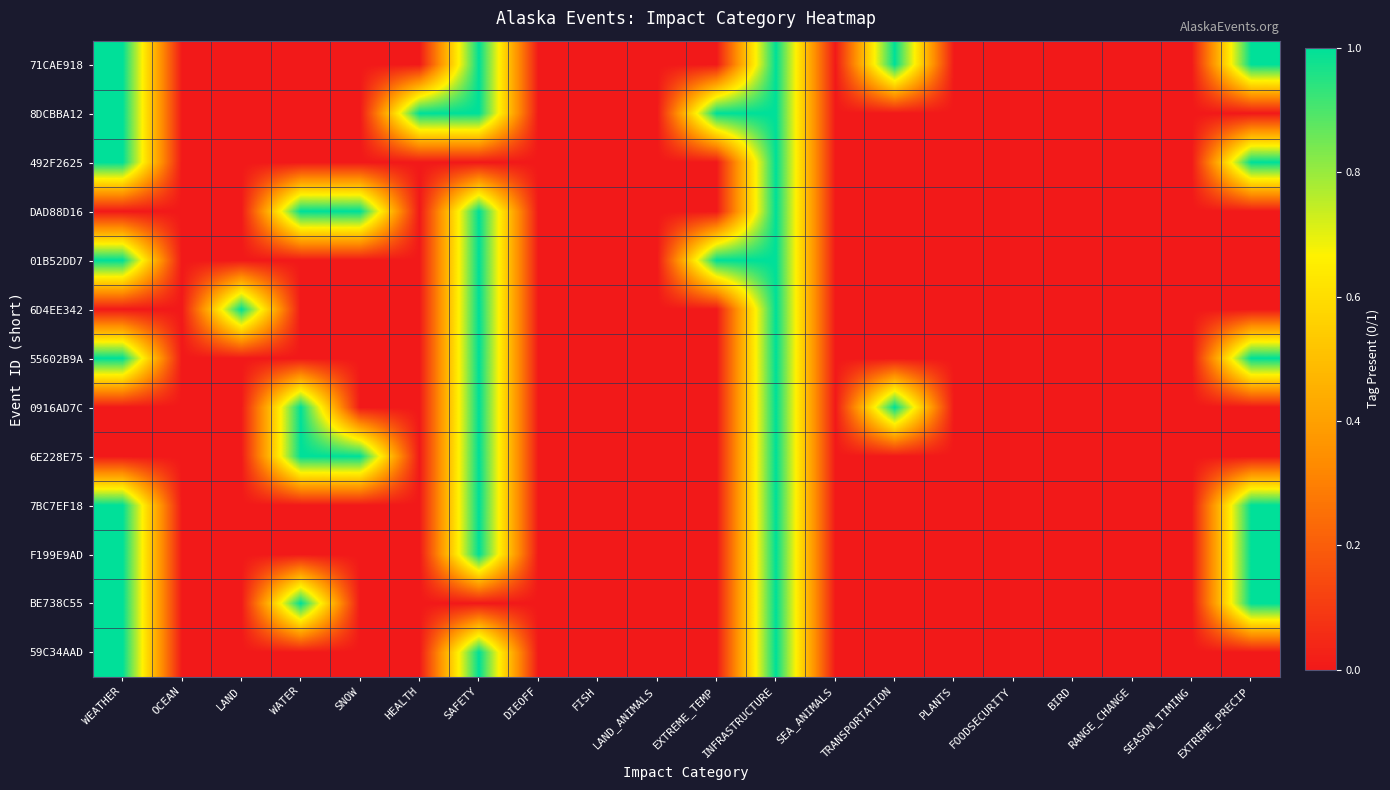

Reading left to right, extract all data points from this chart.

71CAE918: WEATHER=1	OCEAN=0	LAND=0	WATER=0	SNOW=0	HEALTH=0	SAFETY=1	DIEOFF=0	FISH=0	LAND_ANIMALS=0	EXTREME_TEMP=0	INFRASTRUCTURE=1	SEA_ANIMALS=0	TRANSPORTATION=1	PLANTS=0	FOODSECURITY=0	BIRD=0	RANGE_CHANGE=0	SEASON_TIMING=0	EXTREME_PRECIP=1
8DCBBA12: WEATHER=1	OCEAN=0	LAND=0	WATER=0	SNOW=0	HEALTH=1	SAFETY=1	DIEOFF=0	FISH=0	LAND_ANIMALS=0	EXTREME_TEMP=1	INFRASTRUCTURE=1	SEA_ANIMALS=0	TRANSPORTATION=0	PLANTS=0	FOODSECURITY=0	BIRD=0	RANGE_CHANGE=0	SEASON_TIMING=0	EXTREME_PRECIP=0
492F2625: WEATHER=1	OCEAN=0	LAND=0	WATER=0	SNOW=0	HEALTH=0	SAFETY=0	DIEOFF=0	FISH=0	LAND_ANIMALS=0	EXTREME_TEMP=0	INFRASTRUCTURE=1	SEA_ANIMALS=0	TRANSPORTATION=0	PLANTS=0	FOODSECURITY=0	BIRD=0	RANGE_CHANGE=0	SEASON_TIMING=0	EXTREME_PRECIP=1
DAD88D16: WEATHER=0	OCEAN=0	LAND=0	WATER=1	SNOW=1	HEALTH=0	SAFETY=1	DIEOFF=0	FISH=0	LAND_ANIMALS=0	EXTREME_TEMP=0	INFRASTRUCTURE=1	SEA_ANIMALS=0	TRANSPORTATION=0	PLANTS=0	FOODSECURITY=0	BIRD=0	RANGE_CHANGE=0	SEASON_TIMING=0	EXTREME_PRECIP=0
01B52DD7: WEATHER=1	OCEAN=0	LAND=0	WATER=0	SNOW=0	HEALTH=0	SAFETY=1	DIEOFF=0	FISH=0	LAND_ANIMALS=0	EXTREME_TEMP=1	INFRASTRUCTURE=1	SEA_ANIMALS=0	TRANSPORTATION=0	PLANTS=0	FOODSECURITY=0	BIRD=0	RANGE_CHANGE=0	SEASON_TIMING=0	EXTREME_PRECIP=0
6D4EE342: WEATHER=0	OCEAN=0	LAND=1	WATER=0	SNOW=0	HEALTH=0	SAFETY=1	DIEOFF=0	FISH=0	LAND_ANIMALS=0	EXTREME_TEMP=0	INFRASTRUCTURE=1	SEA_ANIMALS=0	TRANSPORTATION=0	PLANTS=0	FOODSECURITY=0	BIRD=0	RANGE_CHANGE=0	SEASON_TIMING=0	EXTREME_PRECIP=0
55602B9A: WEATHER=1	OCEAN=0	LAND=0	WATER=0	SNOW=0	HEALTH=0	SAFETY=1	DIEOFF=0	FISH=0	LAND_ANIMALS=0	EXTREME_TEMP=0	INFRASTRUCTURE=1	SEA_ANIMALS=0	TRANSPORTATION=0	PLANTS=0	FOODSECURITY=0	BIRD=0	RANGE_CHANGE=0	SEASON_TIMING=0	EXTREME_PRECIP=1
0916AD7C: WEATHER=0	OCEAN=0	LAND=0	WATER=1	SNOW=0	HEALTH=0	SAFETY=1	DIEOFF=0	FISH=0	LAND_ANIMALS=0	EXTREME_TEMP=0	INFRASTRUCTURE=1	SEA_ANIMALS=0	TRANSPORTATION=1	PLANTS=0	FOODSECURITY=0	BIRD=0	RANGE_CHANGE=0	SEASON_TIMING=0	EXTREME_PRECIP=0
6E228E75: WEATHER=0	OCEAN=0	LAND=0	WATER=1	SNOW=1	HEALTH=0	SAFETY=1	DIEOFF=0	FISH=0	LAND_ANIMALS=0	EXTREME_TEMP=0	INFRASTRUCTURE=1	SEA_ANIMALS=0	TRANSPORTATION=0	PLANTS=0	FOODSECURITY=0	BIRD=0	RANGE_CHANGE=0	SEASON_TIMING=0	EXTREME_PRECIP=0
7BC7EF18: WEATHER=1	OCEAN=0	LAND=0	WATER=0	SNOW=0	HEALTH=0	SAFETY=1	DIEOFF=0	FISH=0	LAND_ANIMALS=0	EXTREME_TEMP=0	INFRASTRUCTURE=1	SEA_ANIMALS=0	TRANSPORTATION=0	PLANTS=0	FOODSECURITY=0	BIRD=0	RANGE_CHANGE=0	SEASON_TIMING=0	EXTREME_PRECIP=1
F199E9AD: WEATHER=1	OCEAN=0	LAND=0	WATER=0	SNOW=0	HEALTH=0	SAFETY=1	DIEOFF=0	FISH=0	LAND_ANIMALS=0	EXTREME_TEMP=0	INFRASTRUCTURE=1	SEA_ANIMALS=0	TRANSPORTATION=0	PLANTS=0	FOODSECURITY=0	BIRD=0	RANGE_CHANGE=0	SEASON_TIMING=0	EXTREME_PRECIP=1
BE738C55: WEATHER=1	OCEAN=0	LAND=0	WATER=1	SNOW=0	HEALTH=0	SAFETY=0	DIEOFF=0	FISH=0	LAND_ANIMALS=0	EXTREME_TEMP=0	INFRASTRUCTURE=1	SEA_ANIMALS=0	TRANSPORTATION=0	PLANTS=0	FOODSECURITY=0	BIRD=0	RANGE_CHANGE=0	SEASON_TIMING=0	EXTREME_PRECIP=1
59C34AAD: WEATHER=1	OCEAN=0	LAND=0	WATER=0	SNOW=0	HEALTH=0	SAFETY=1	DIEOFF=0	FISH=0	LAND_ANIMALS=0	EXTREME_TEMP=0	INFRASTRUCTURE=1	SEA_ANIMALS=0	TRANSPORTATION=0	PLANTS=0	FOODSECURITY=0	BIRD=0	RANGE_CHANGE=0	SEASON_TIMING=0	EXTREME_PRECIP=0